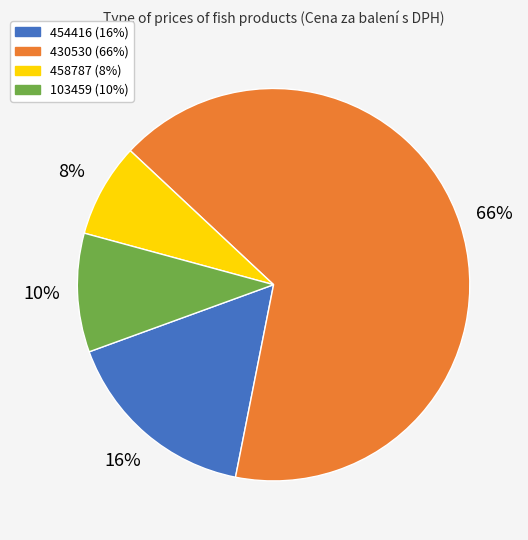

To the nearest percent, what is the average slice percentage?

25%